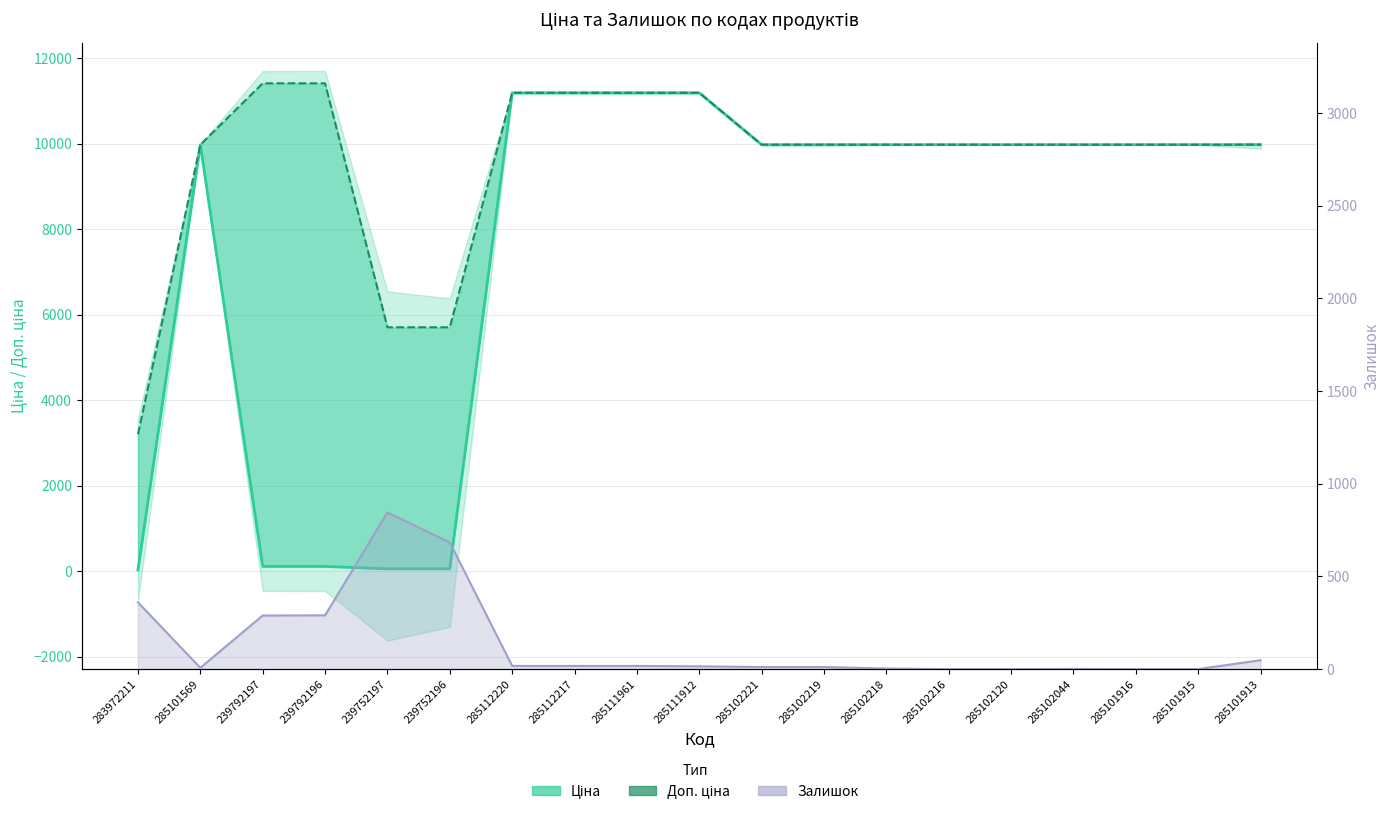

List the series in order of their overall mean, lowest first.

Залишок, Ціна, Доп. ціна